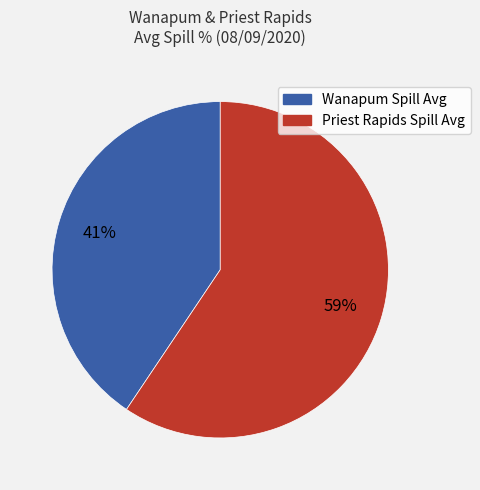

True or false: Wanapum Spill Avg accounts for 32% of the total.

False